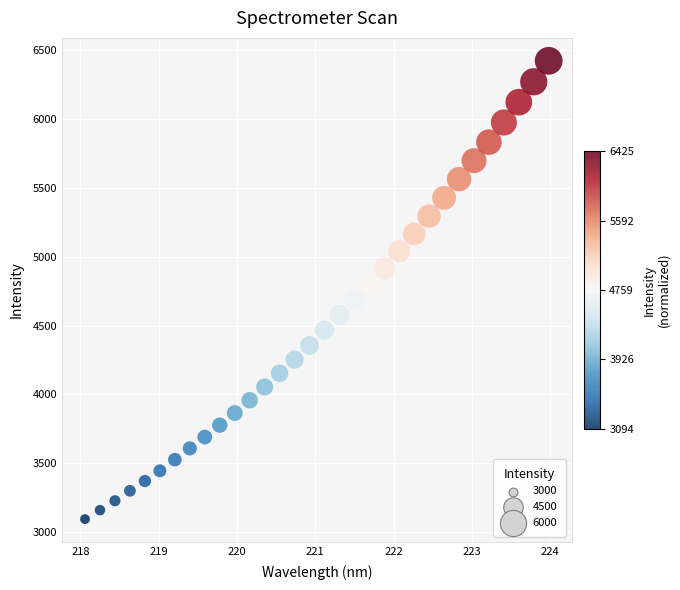

What is the range of X values (max minus min)?

5.9